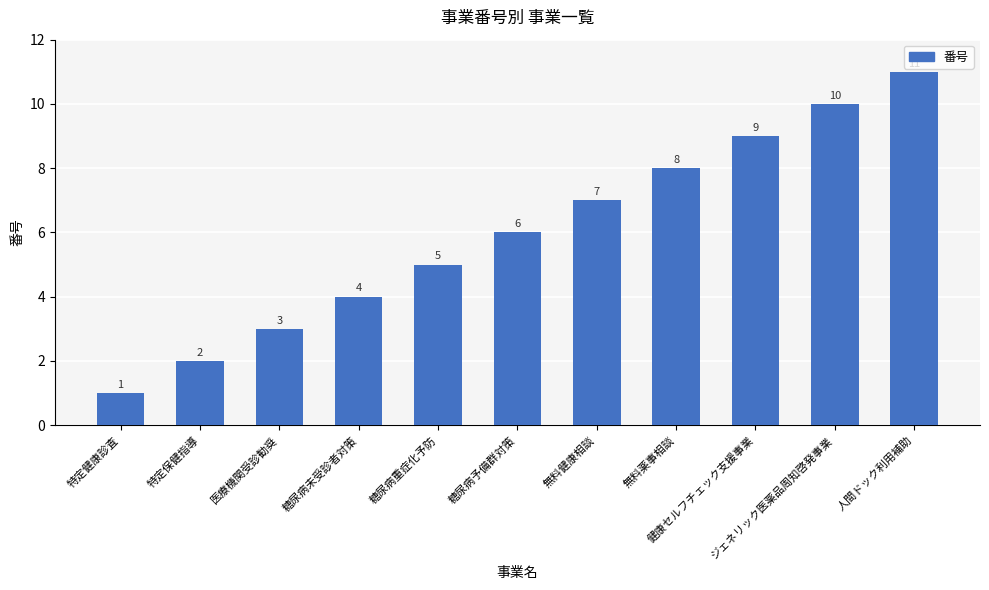

What is the difference between the maximum and minimum values?

10